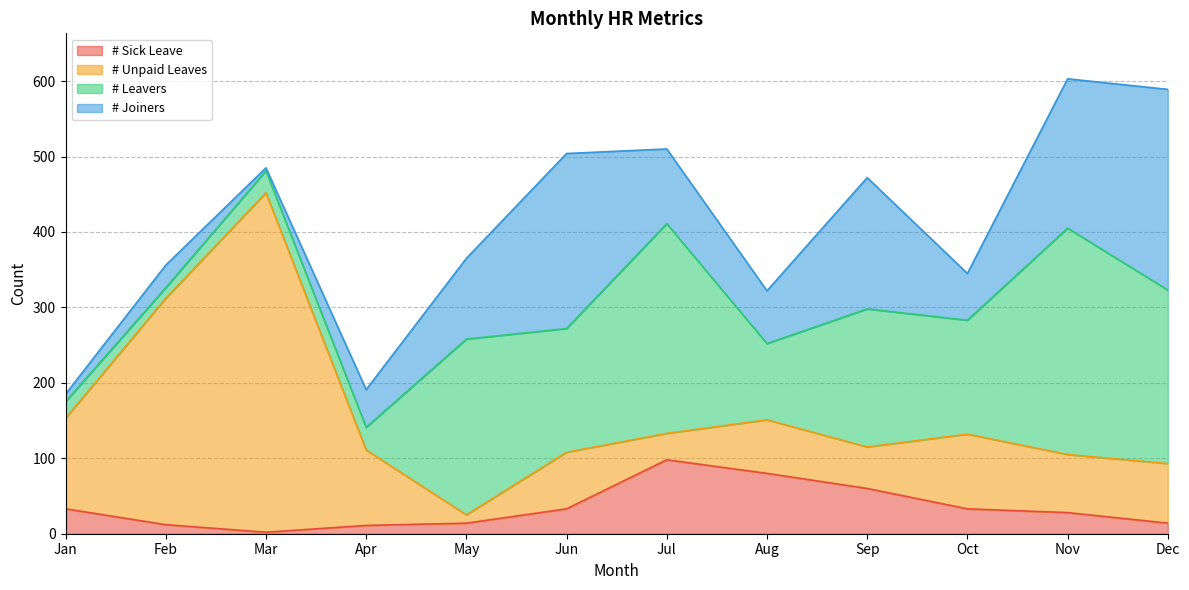

How many lines are shown in the chart?

4